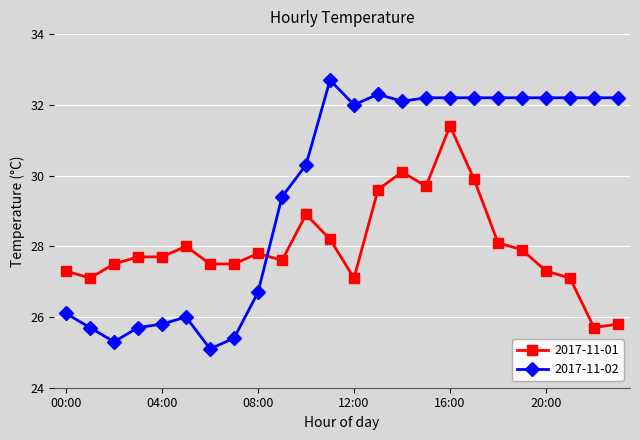

Which series ends up on top after the final intersection of 2017-11-01 and 2017-11-02?

2017-11-02